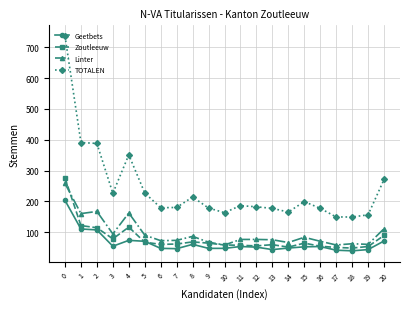

What is the total value across all series at 10?

326